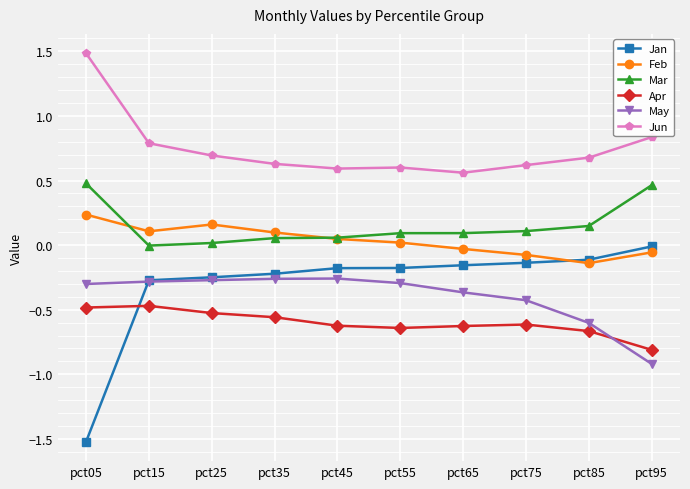

True or false: May and Jun intersect in this chart.

False